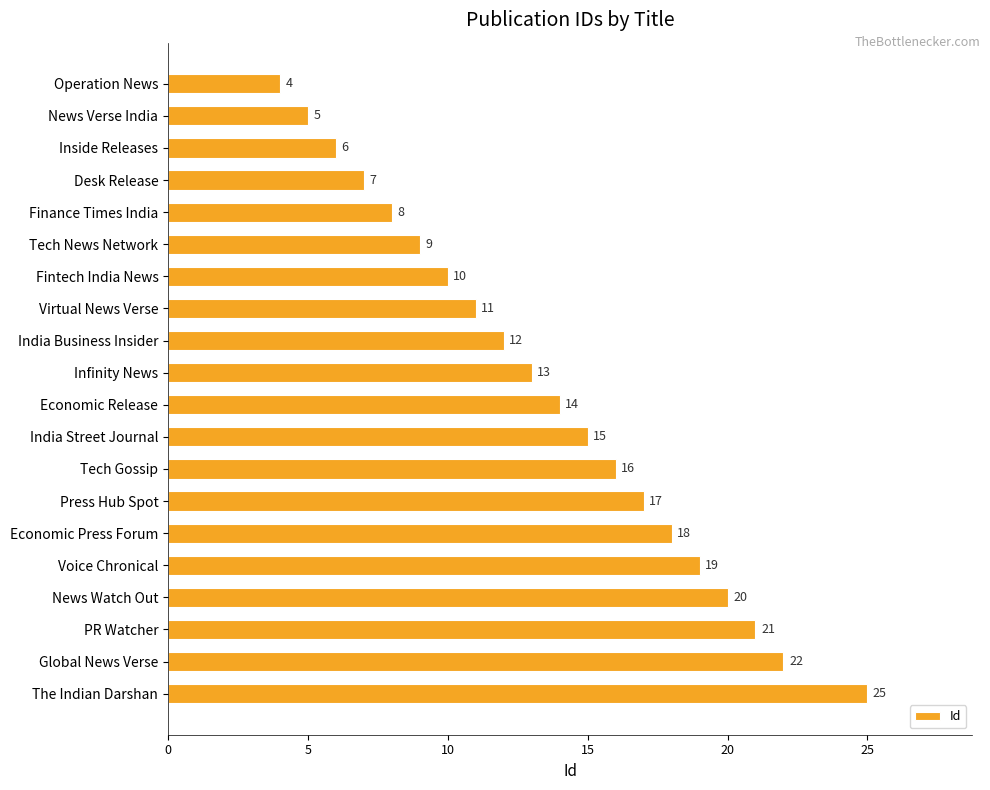

How many bars are there in total?

20